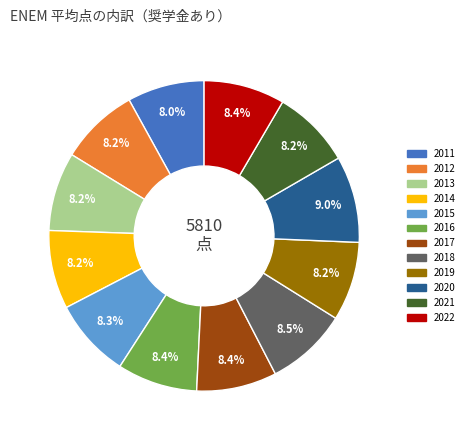

The 2019 slice represents 17% of the pie. True or false?

False